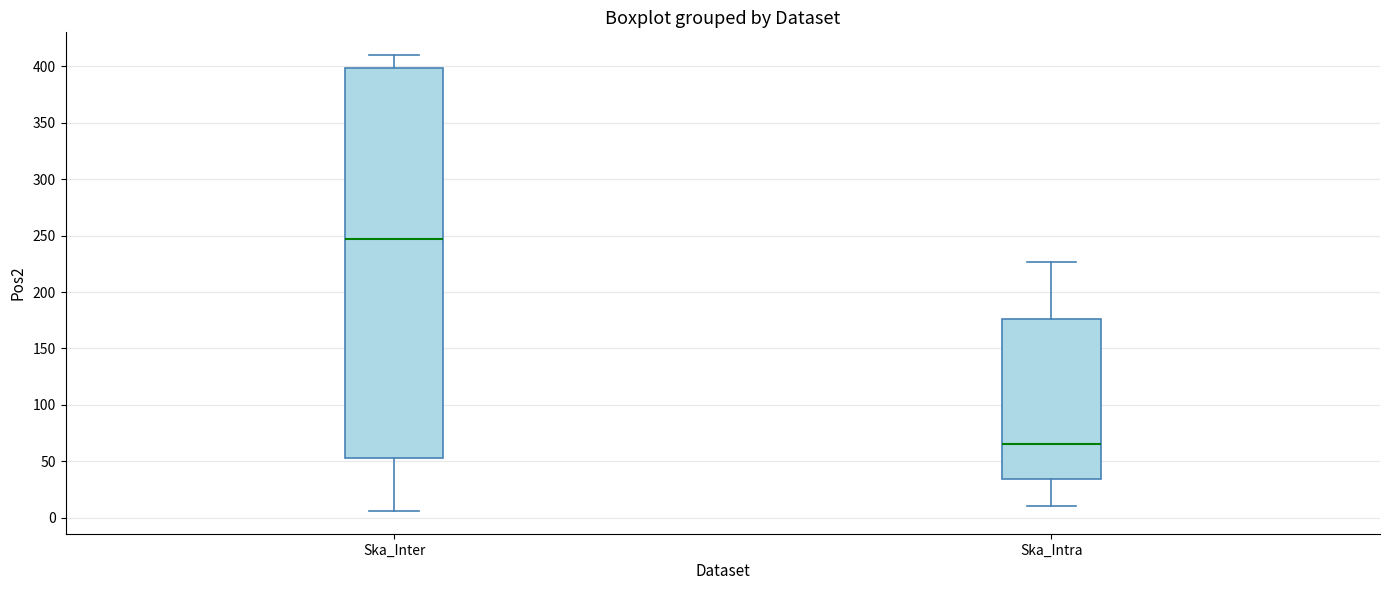

Reading left to right, transcribe this box plot: for each box, give where its median line is, the range the box spans, and where its two whiskers end, as read against the y-axis. The values are not printed on the chart, so give them approximately, as read against the axis.

Ska_Inter: median 245, box 55 to 400, whiskers 5 to 410
Ska_Intra: median 65, box 35 to 175, whiskers 10 to 225